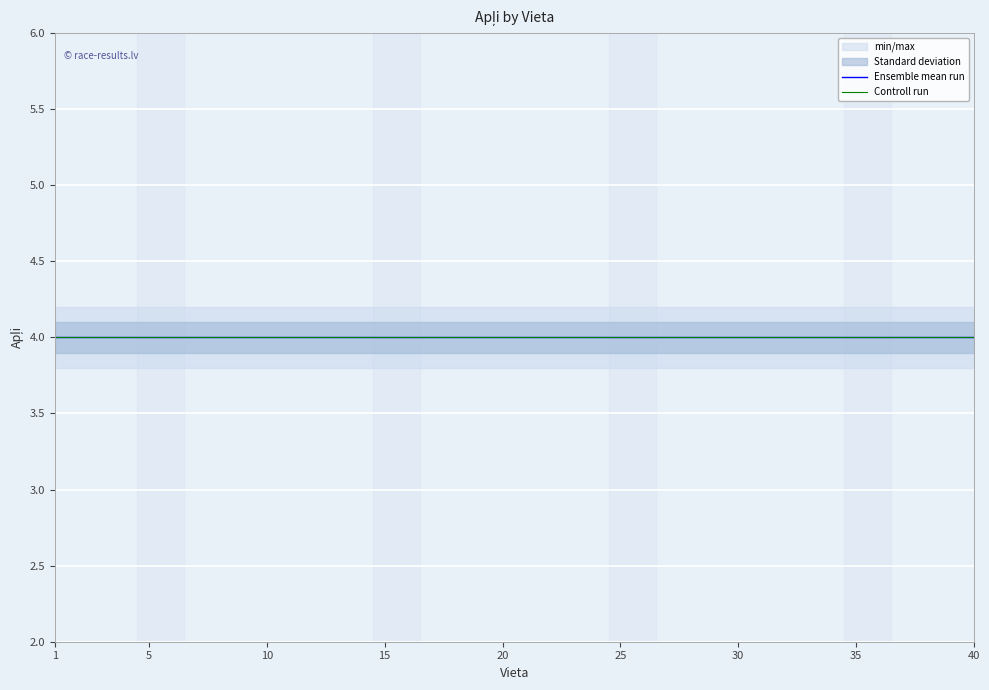

Reading right to left, what are all the values shown in this chart?

Apļi: 40=4.0	39=4.0	38=4.0	37=4.0	36=4.0	35=4.0	34=4.0	33=4.0	32=4.0	31=4.0	30=4.0	29=4.0	28=4.0	27=4.0	26=4.0	25=4.0	24=4.0	23=4.0	22=4.0	21=4.0	20=4.0	19=4.0	18=4.0	17=4.0	16=4.0	15=4.0	14=4.0	13=4.0	12=4.0	11=4.0	10=4.0	9=4.0	8=4.0	7=4.0	6=4.0	5=4.0	4=4.0	3=4.0	2=4.0	1=4.0
min_max_lower: 40=3.8	39=3.8	38=3.8	37=3.8	36=3.8	35=3.8	34=3.8	33=3.8	32=3.8	31=3.8	30=3.8	29=3.8	28=3.8	27=3.8	26=3.8	25=3.8	24=3.8	23=3.8	22=3.8	21=3.8	20=3.8	19=3.8	18=3.8	17=3.8	16=3.8	15=3.8	14=3.8	13=3.8	12=3.8	11=3.8	10=3.8	9=3.8	8=3.8	7=3.8	6=3.8	5=3.8	4=3.8	3=3.8	2=3.8	1=3.8
min_max_upper: 40=4.2	39=4.2	38=4.2	37=4.2	36=4.2	35=4.2	34=4.2	33=4.2	32=4.2	31=4.2	30=4.2	29=4.2	28=4.2	27=4.2	26=4.2	25=4.2	24=4.2	23=4.2	22=4.2	21=4.2	20=4.2	19=4.2	18=4.2	17=4.2	16=4.2	15=4.2	14=4.2	13=4.2	12=4.2	11=4.2	10=4.2	9=4.2	8=4.2	7=4.2	6=4.2	5=4.2	4=4.2	3=4.2	2=4.2	1=4.2
std_lower: 40=3.9	39=3.9	38=3.9	37=3.9	36=3.9	35=3.9	34=3.9	33=3.9	32=3.9	31=3.9	30=3.9	29=3.9	28=3.9	27=3.9	26=3.9	25=3.9	24=3.9	23=3.9	22=3.9	21=3.9	20=3.9	19=3.9	18=3.9	17=3.9	16=3.9	15=3.9	14=3.9	13=3.9	12=3.9	11=3.9	10=3.9	9=3.9	8=3.9	7=3.9	6=3.9	5=3.9	4=3.9	3=3.9	2=3.9	1=3.9
std_upper: 40=4.1	39=4.1	38=4.1	37=4.1	36=4.1	35=4.1	34=4.1	33=4.1	32=4.1	31=4.1	30=4.1	29=4.1	28=4.1	27=4.1	26=4.1	25=4.1	24=4.1	23=4.1	22=4.1	21=4.1	20=4.1	19=4.1	18=4.1	17=4.1	16=4.1	15=4.1	14=4.1	13=4.1	12=4.1	11=4.1	10=4.1	9=4.1	8=4.1	7=4.1	6=4.1	5=4.1	4=4.1	3=4.1	2=4.1	1=4.1